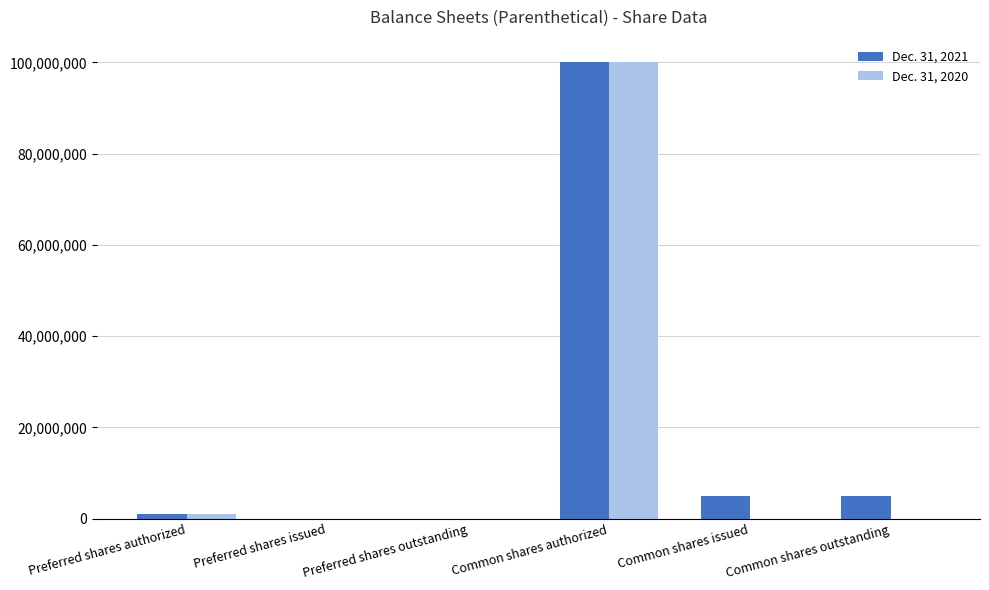

At which category is the sum across all series the highest?

Common shares authorized